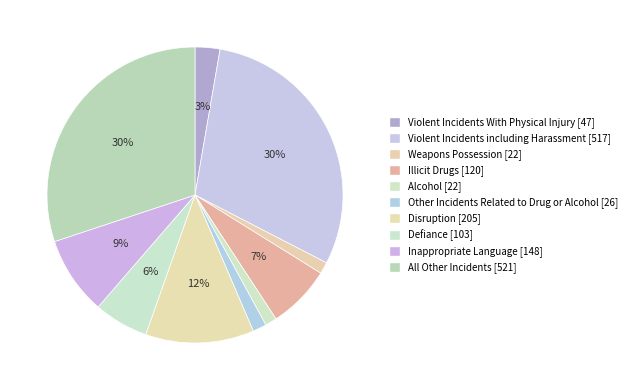

Between Weapons Possession and Violent Incidents including Harassment, which is larger?

Violent Incidents including Harassment